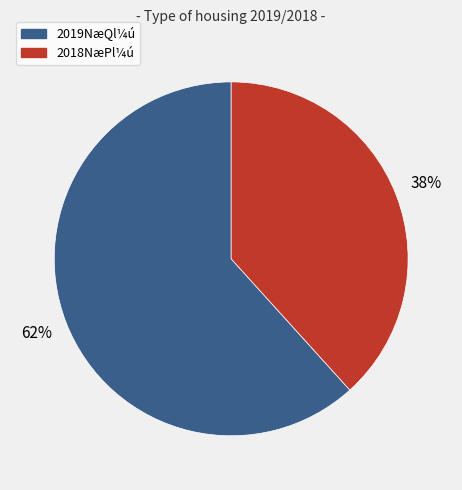

To the nearest percent, what is the average slice percentage?

50%